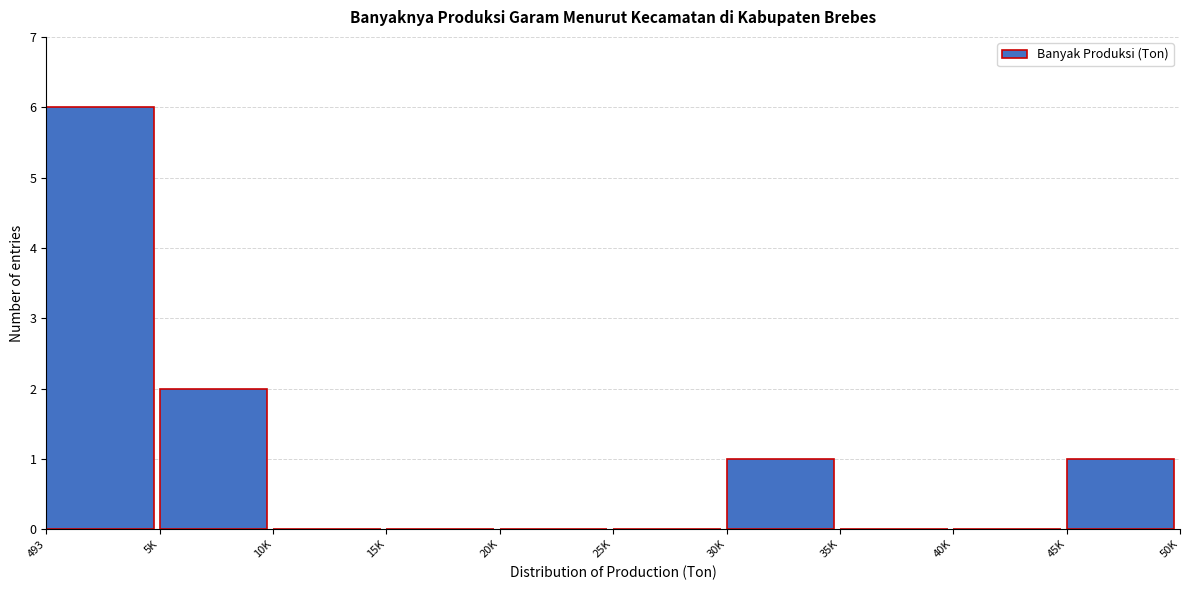

Reading left to right, transcribe all the data shown in this chart.

493=6	5K=2	10K=0	15K=0	20K=0	25K=0	30K=1	35K=0	40K=0	45K=1